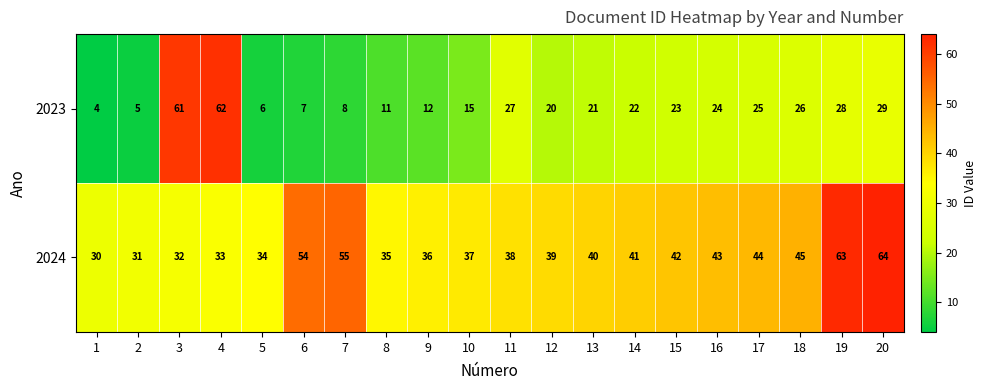

What is the total value across all series at 11?

65